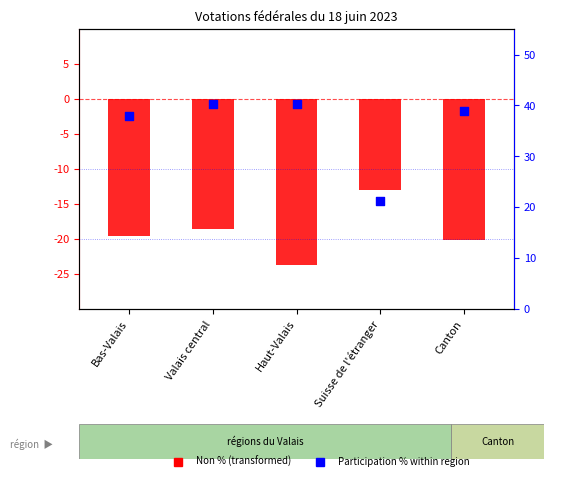

At which category is the sum across all series the highest?

Valais central